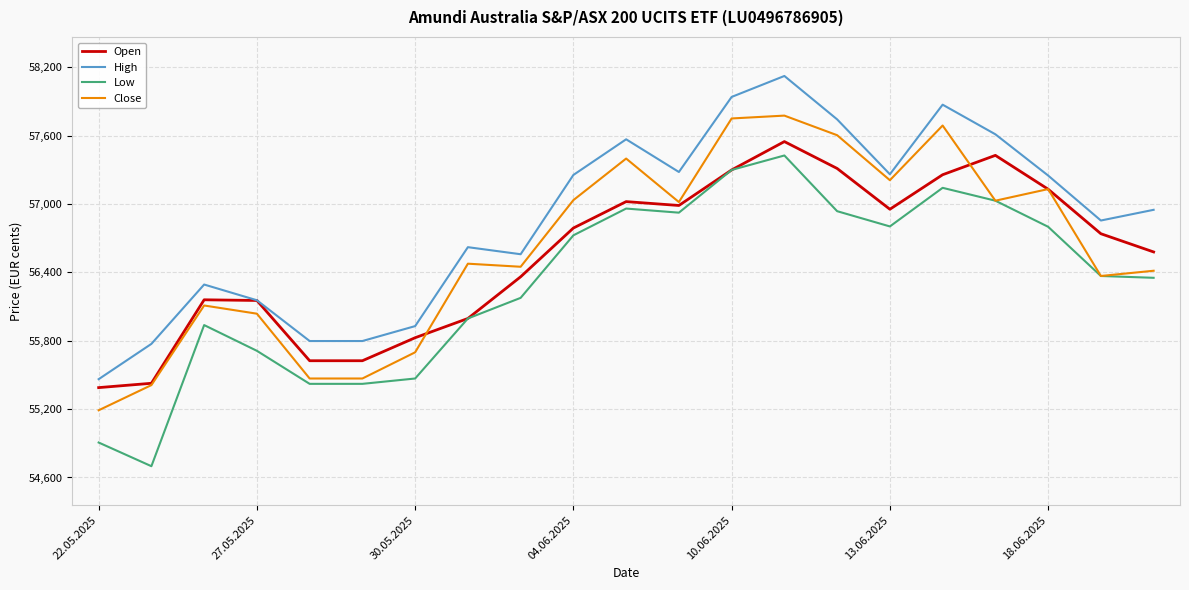

What is the difference between the maximum and minimum values in the Open series?

2160